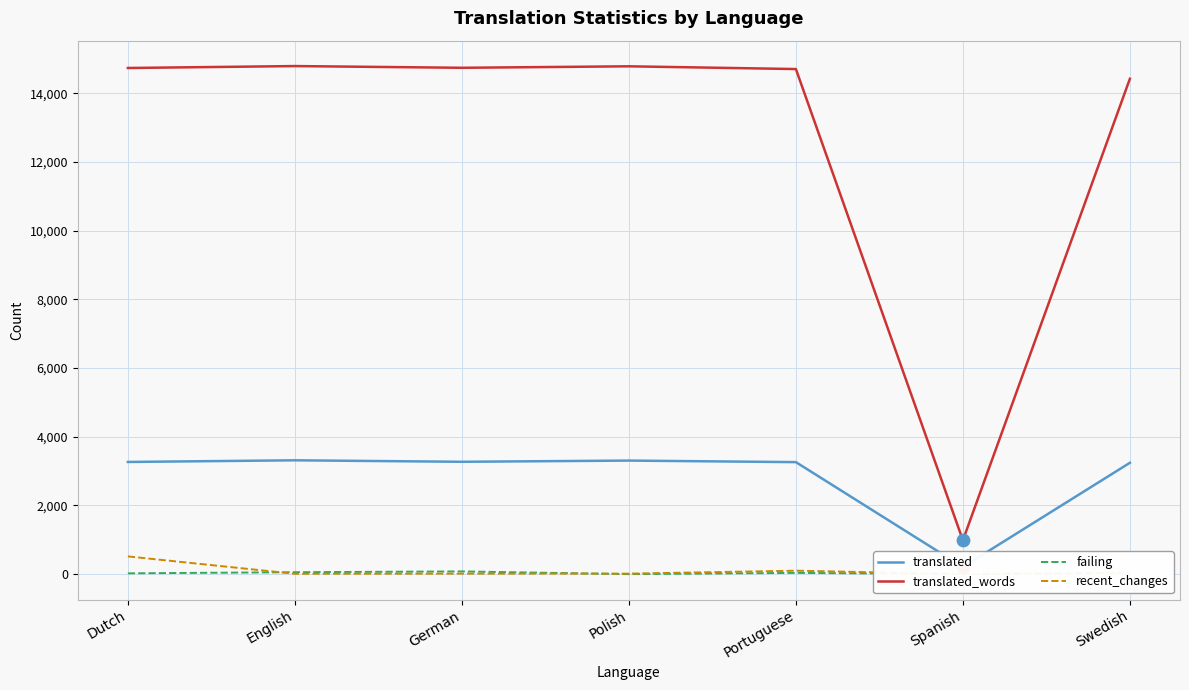

At how many categories does at least one series exceed 121?

7